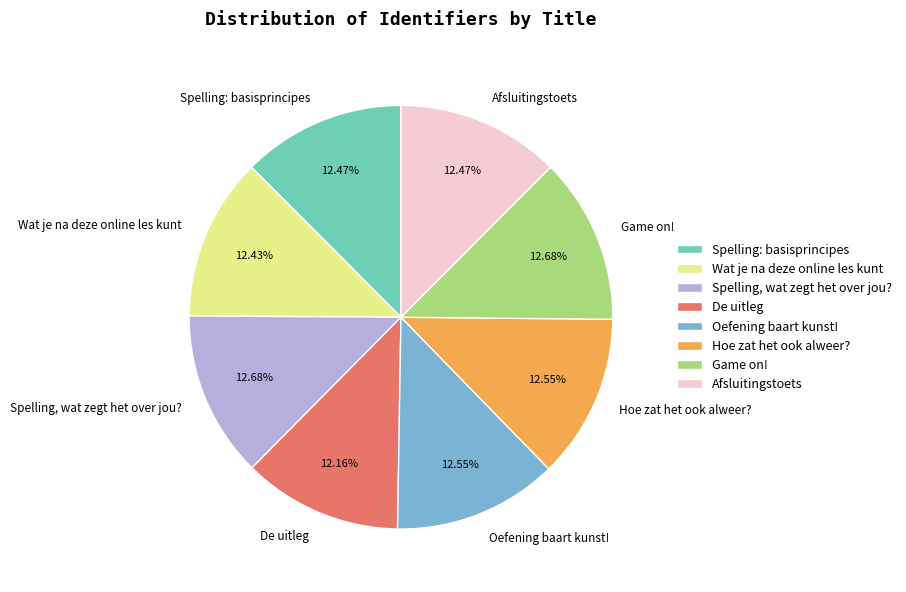

To the nearest percent, what is the average slice percentage?

12%